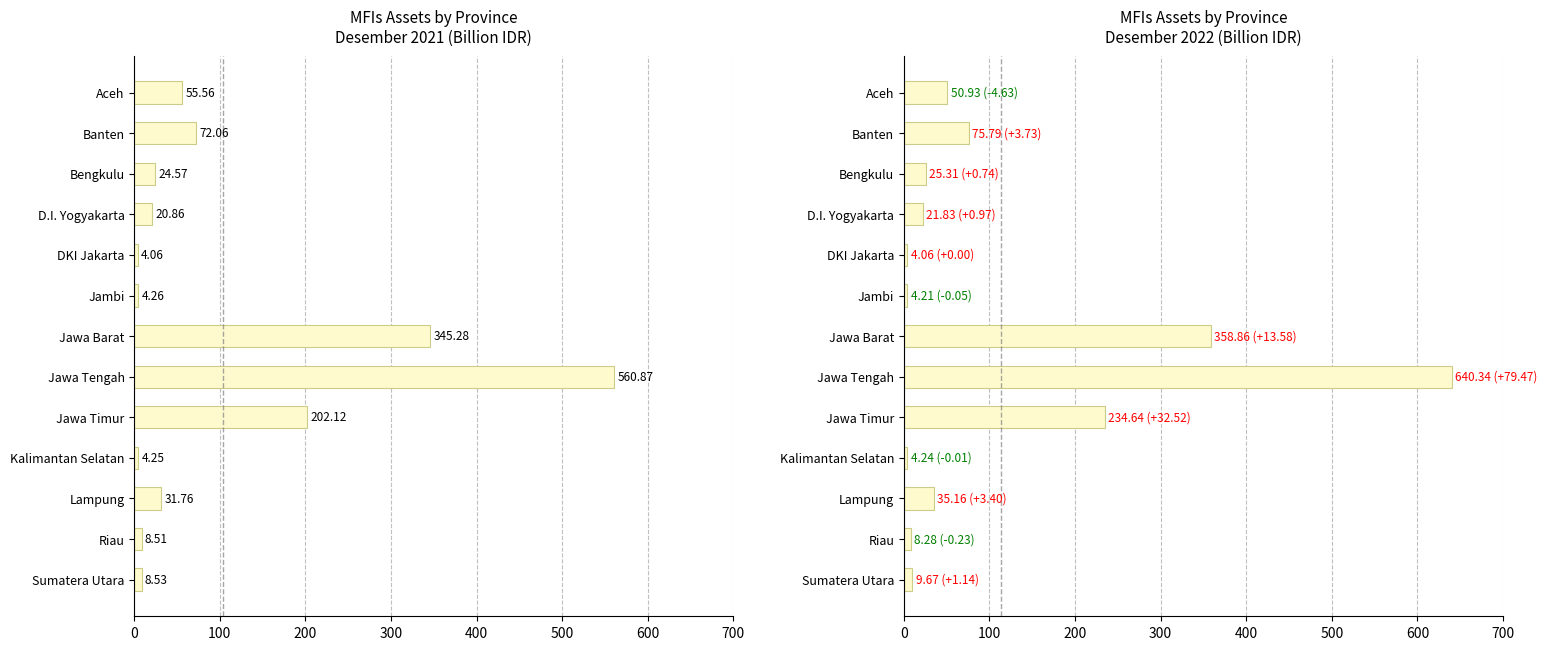

What is the sum of all Desember 2022 values?

1473.3